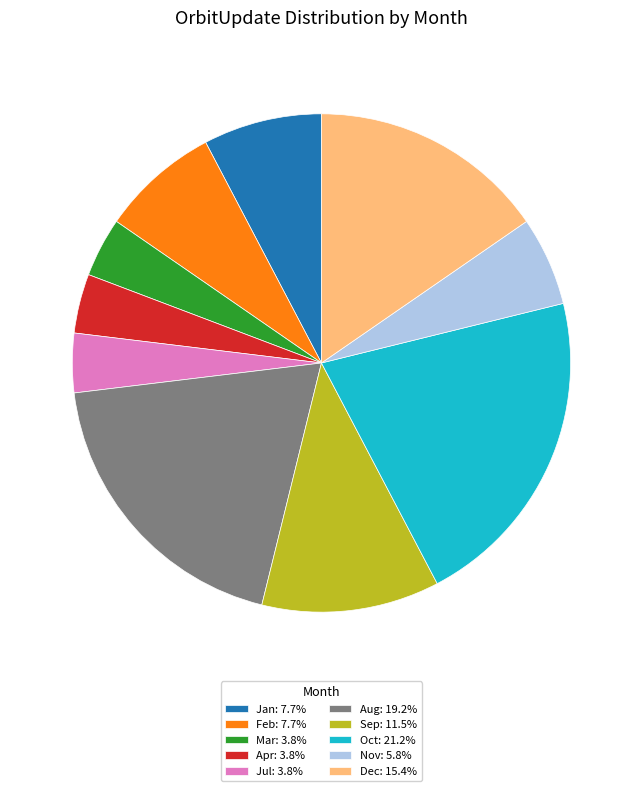

Approximately how many times larger is the value at Sep: 11.5% compared to Apr: 3.8%?

3.0